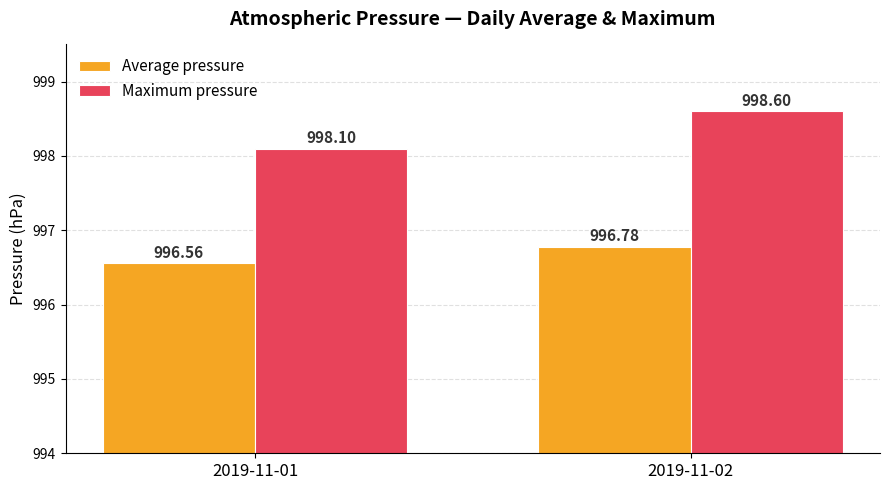

The Maximum pressure series shows 1389.4 at 2019-11-01. True or false?

False